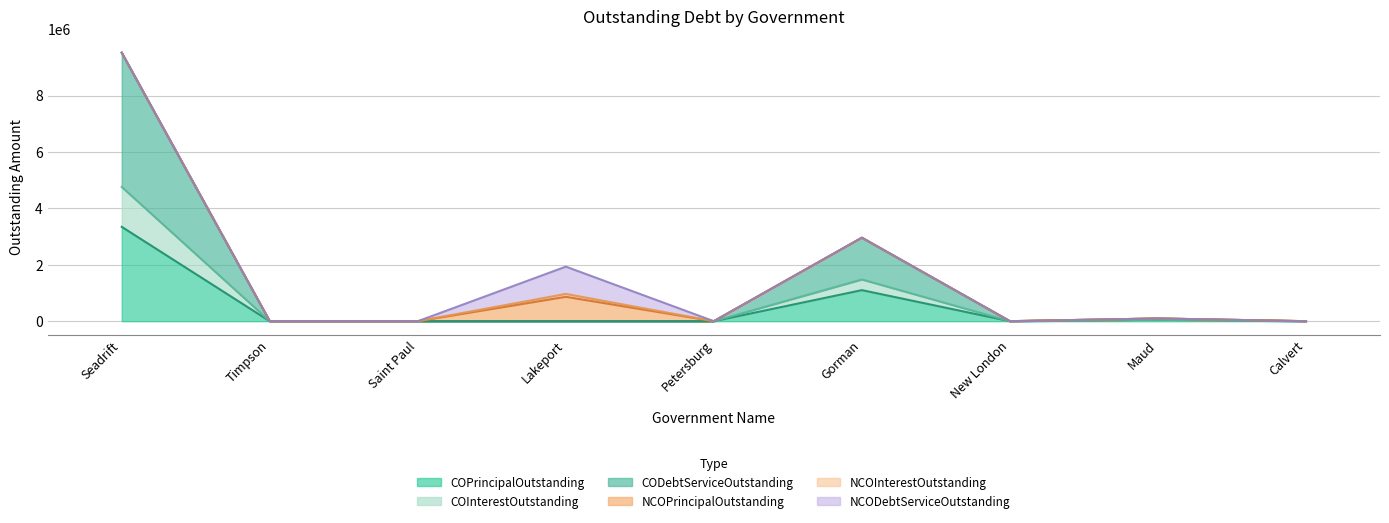

What is the sum of the CODebtServiceOutstanding values at Petersburg and Maud?

96115.0